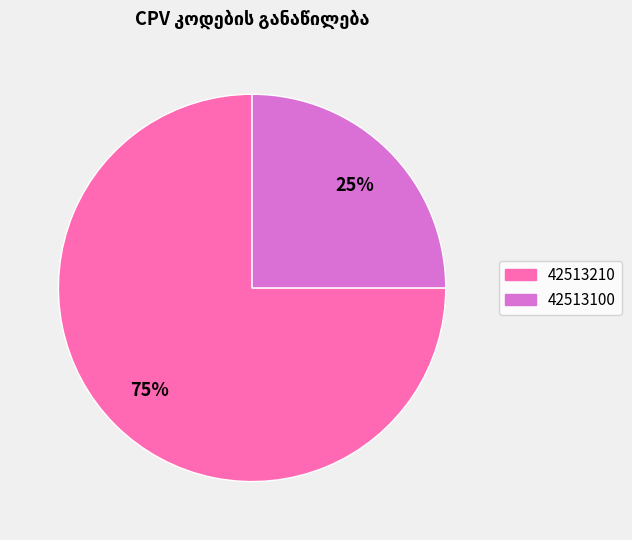

To the nearest percent, what is the difference between the largest and smallest slice percentages?

50%